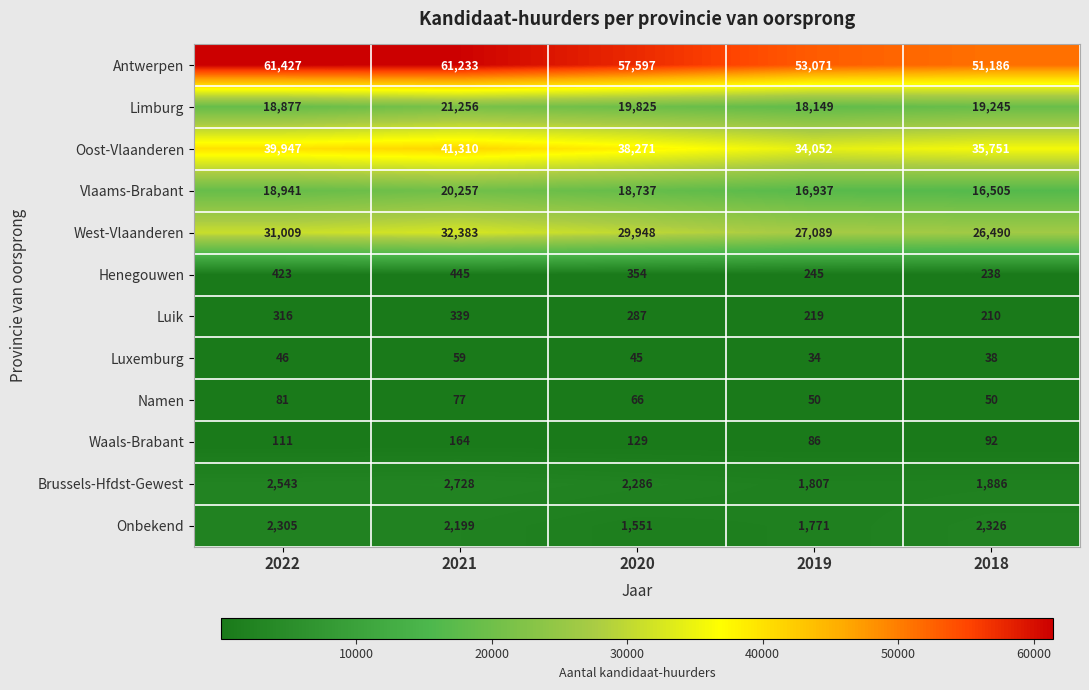

Where is Limburg nearest to the value 19702?

2020